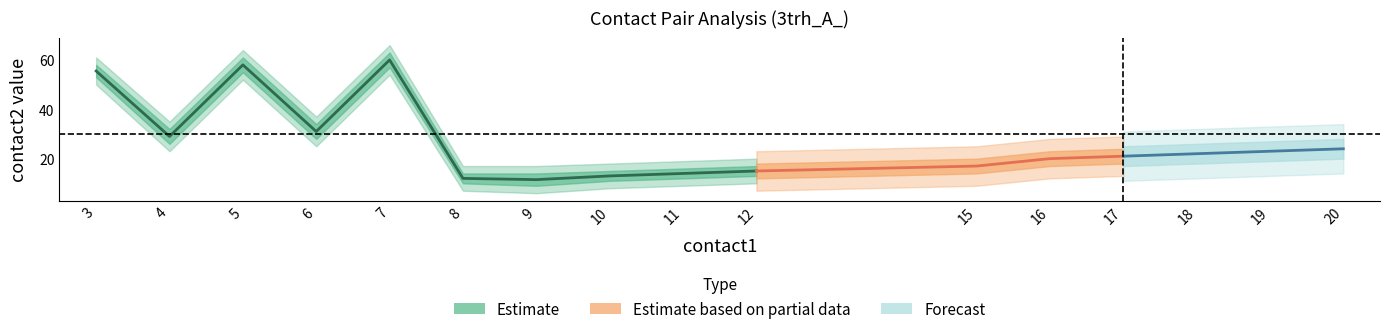

What is the difference between the highest and lowest values at 9?

11.0